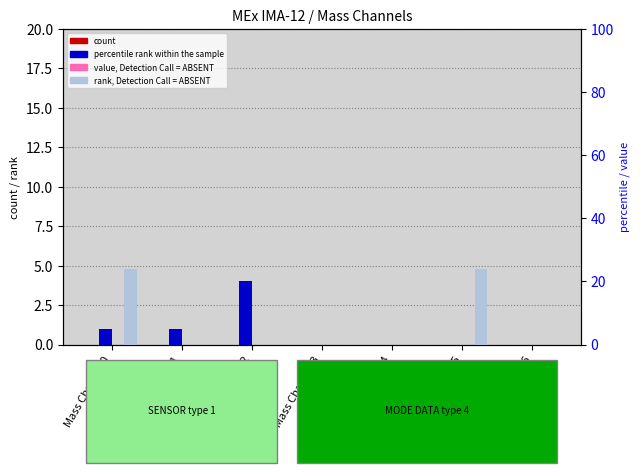

Reading left to right, transcribe all the data shown in this chart.

count: 0	0	0	0	0	0	0
percentile rank within the sample: 1	1	4	0	0	0	0
value, Detection Call = ABSENT: 0	0	0	0	0	0	0
rank, Detection Call = ABSENT: 24	0	0	0	0	24	0